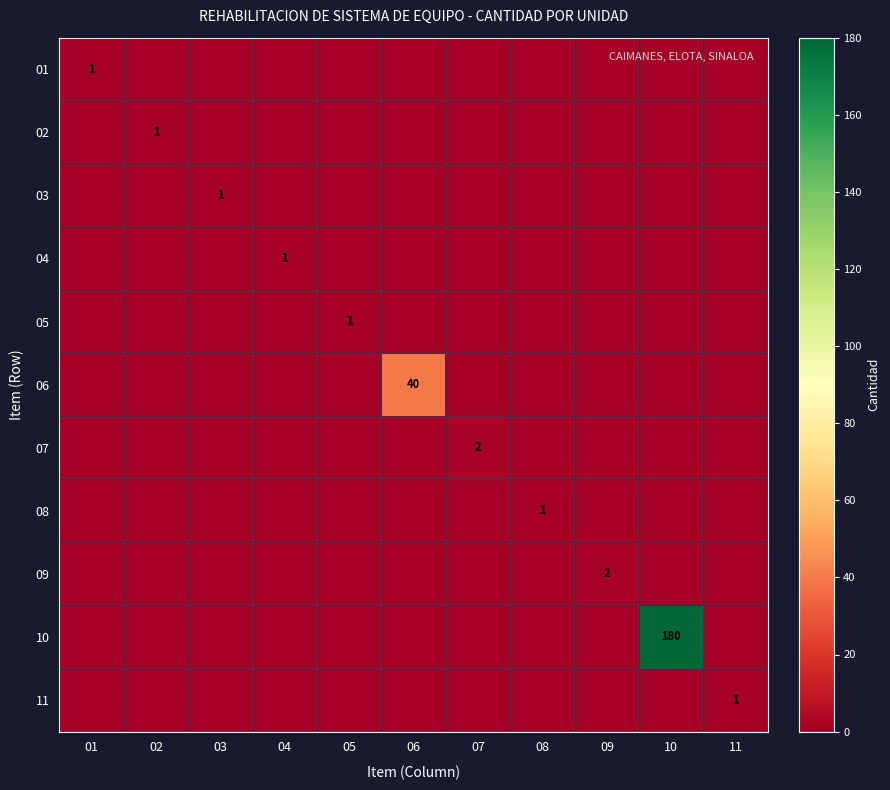

True or false: 11 has a value of 0 at 11.

False